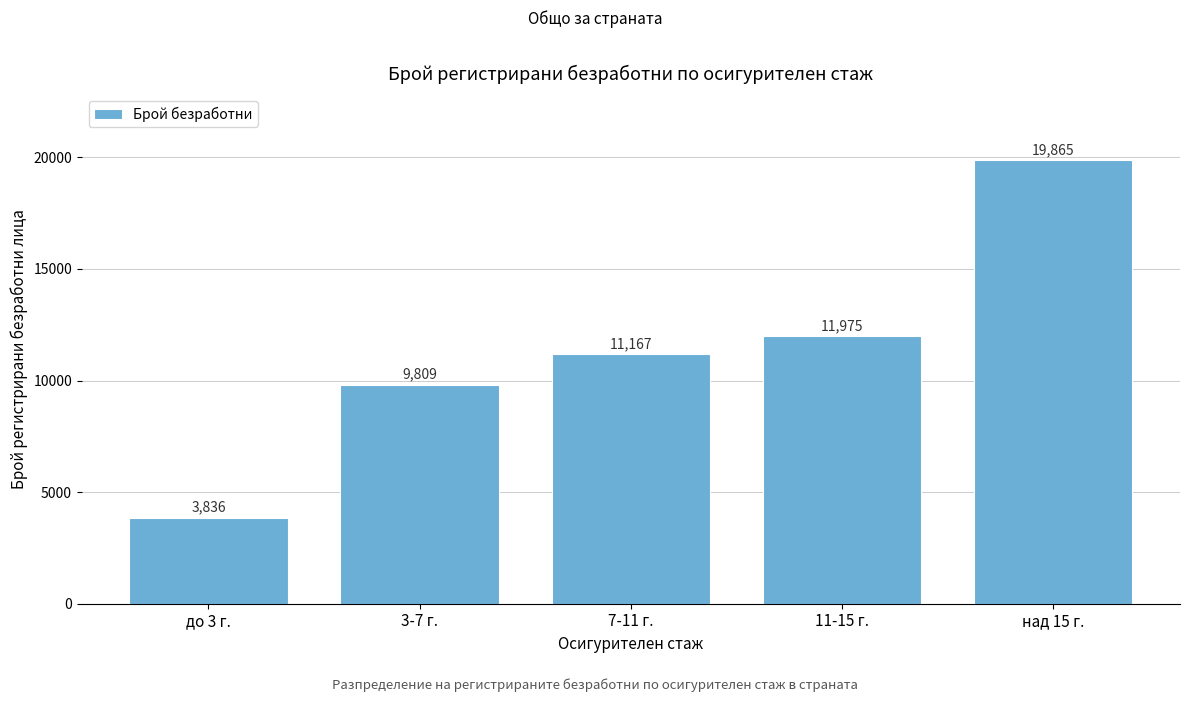

Reading left to right, list all the values displayed in this chart.

до 3 г.=3836	3-7 г.=9809	7-11 г.=11167	11-15 г.=11975	над 15 г.=19865